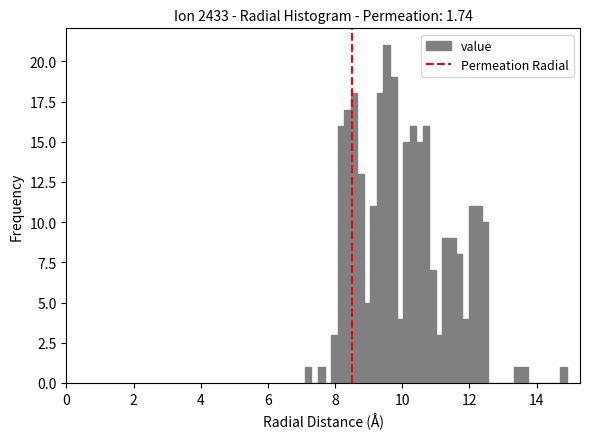

Read against the x-axis, roughly where is the centre of the tallest bar?

9.6